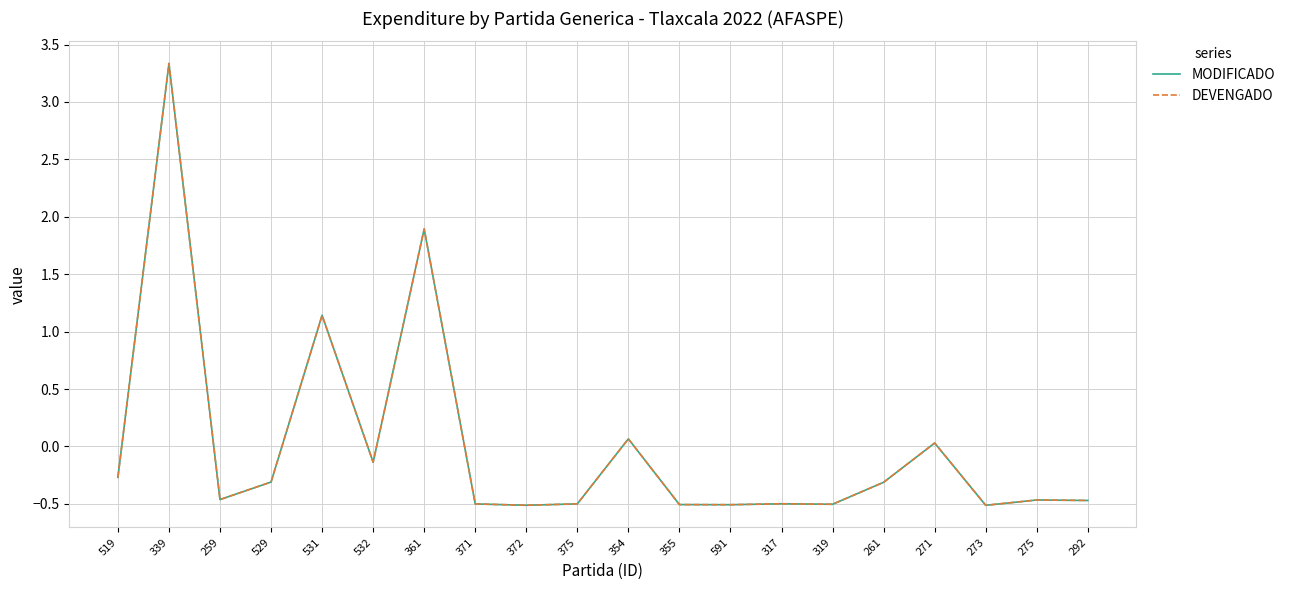

What is the label of the 7th point from the right?

317